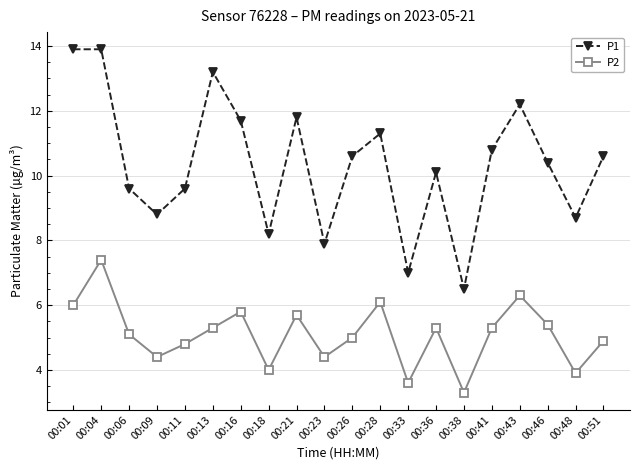

How many data points in P1 are above 10?

12